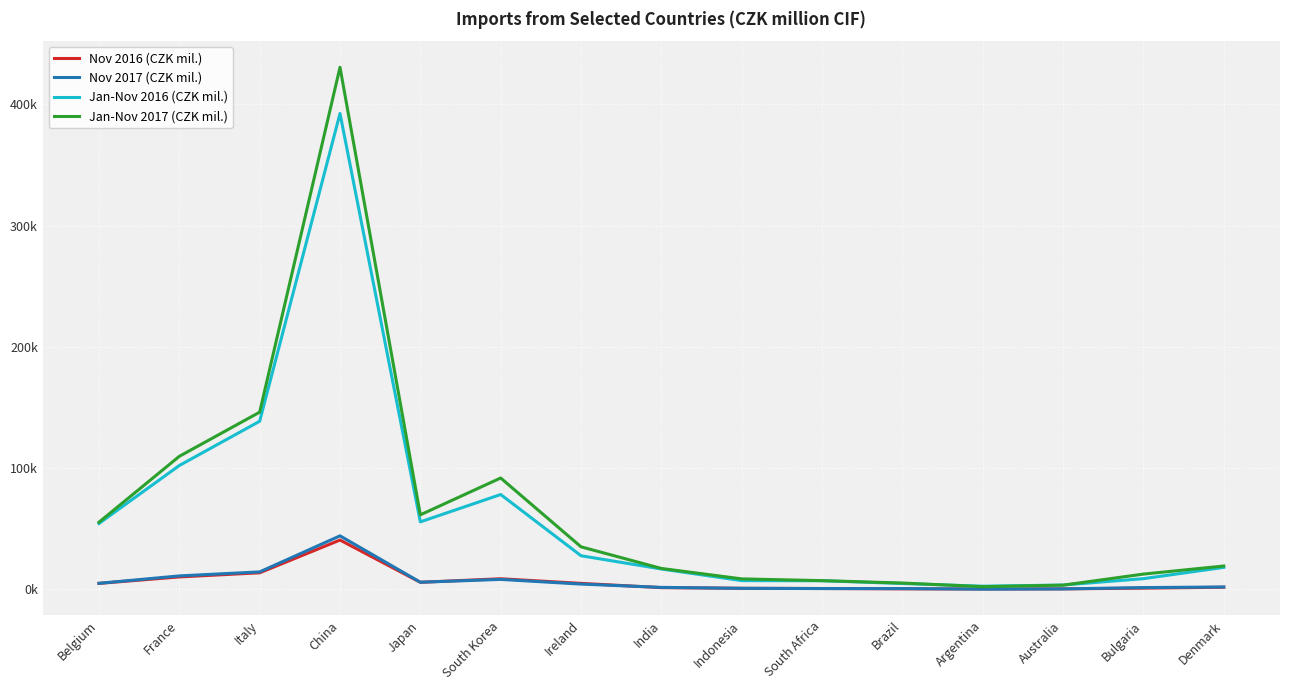

What is the greatest value displayed?

430487